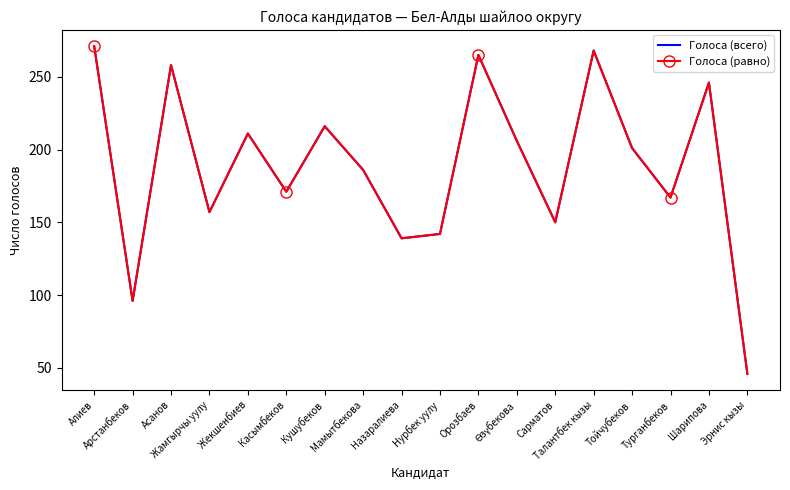

How many values in the Голоса (всего) series exceed 201?

8